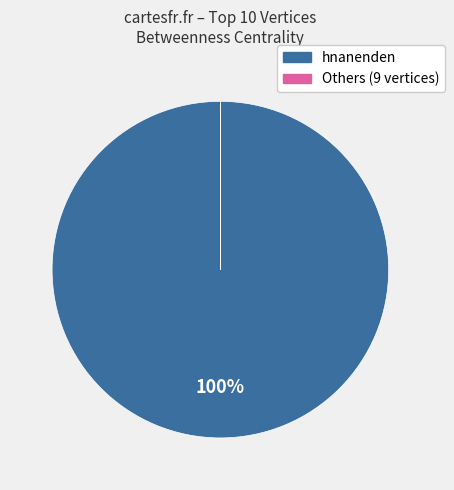

To the nearest percent, what is the average slice percentage?

50%